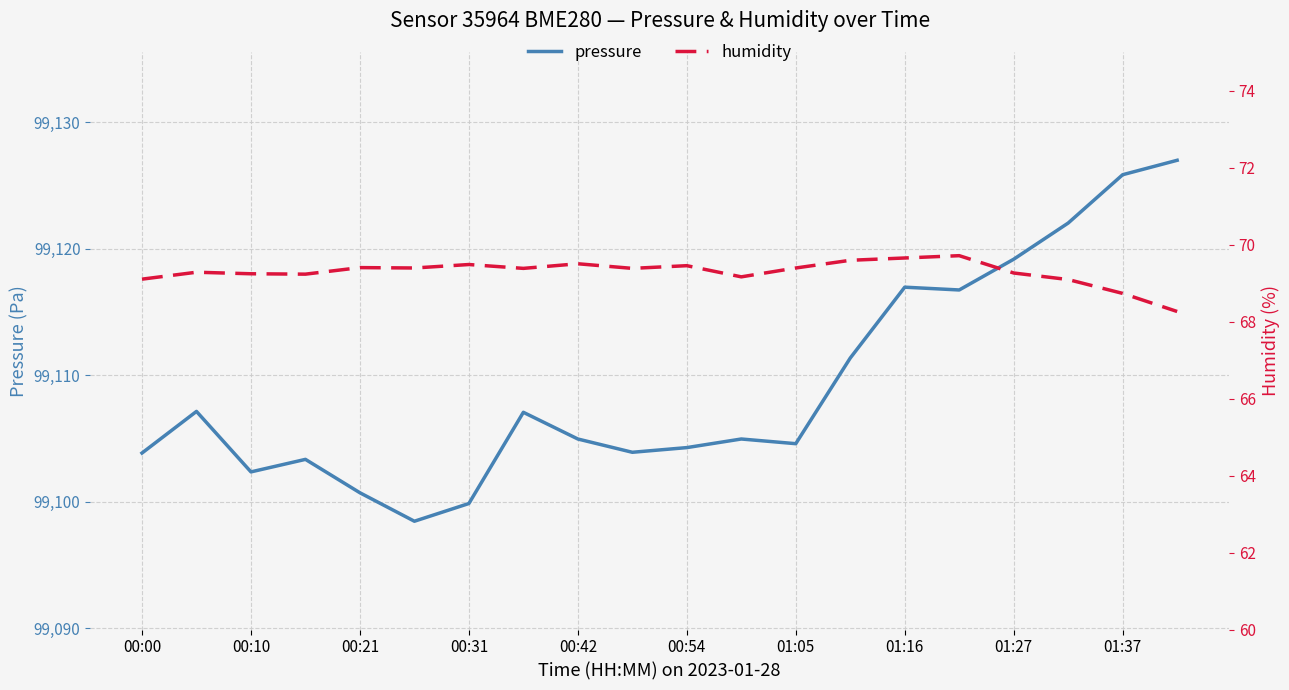

What is the maximum value for humidity?

69.7